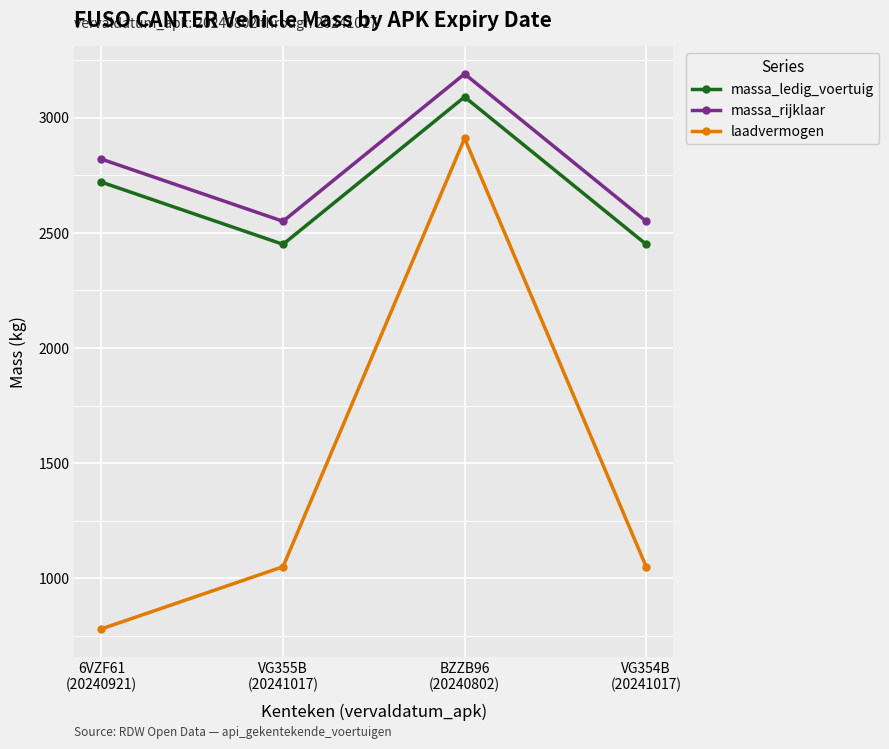

What is the difference between the maximum and minimum values in the laadvermogen series?

2130